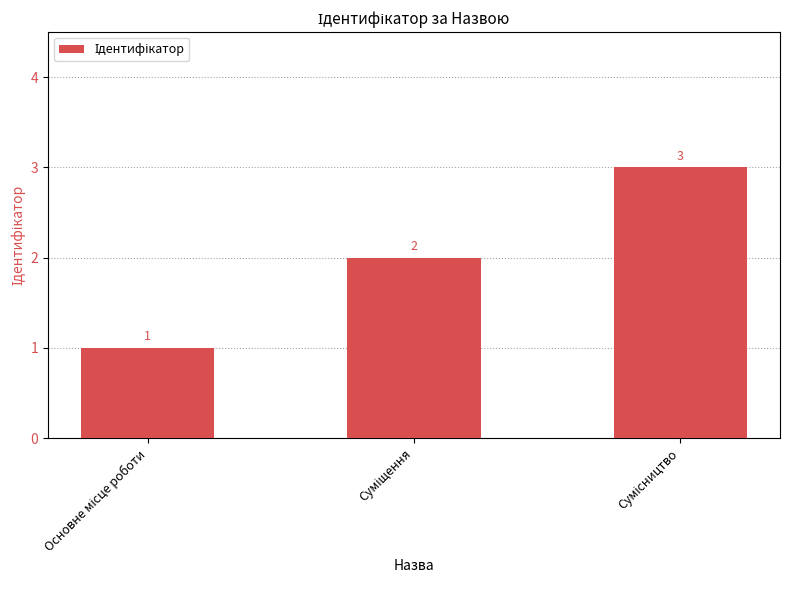

What is the value of the 3rd bar from the left?

3